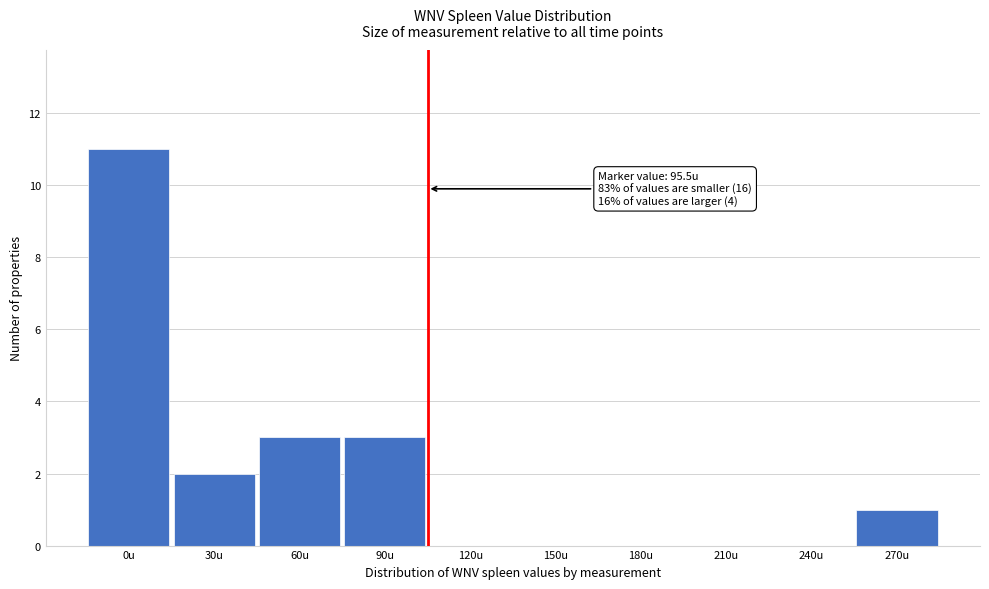

Reading left to right, extract all data points from this chart.

0u=11	30u=2	60u=3	90u=3	120u=0	150u=0	180u=0	210u=0	240u=0	270u=1